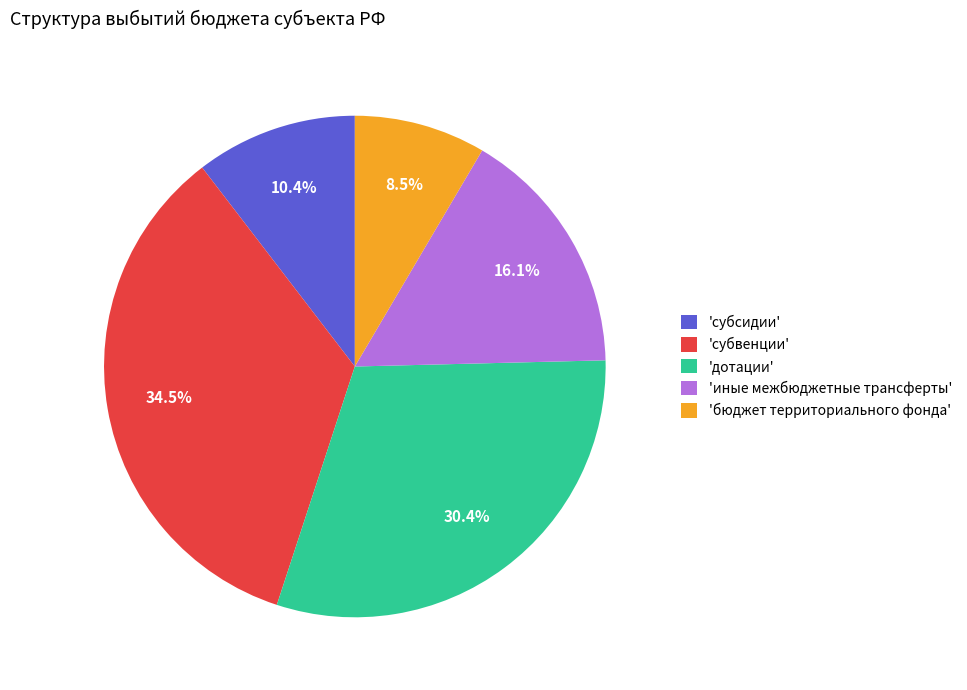

How many segments does this pie chart have?

5